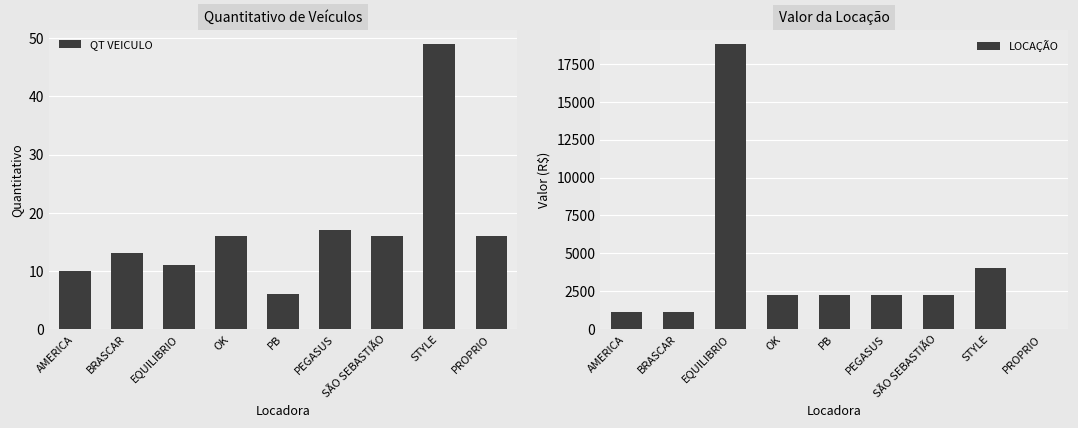

Where does the LOCAÇÃO series first go above 2255?

EQUILIBRIO